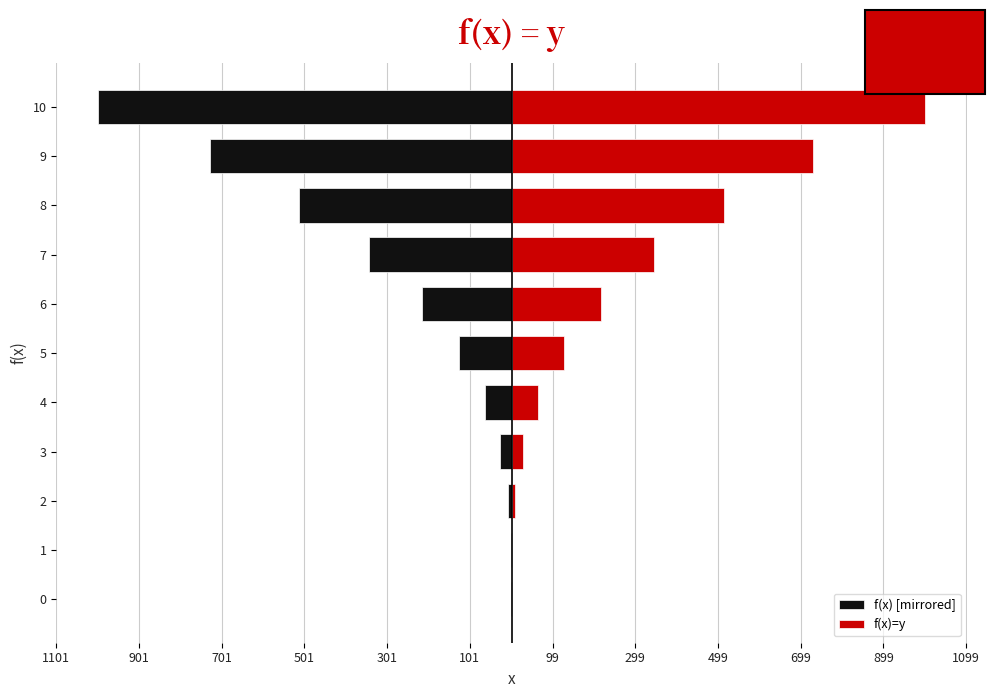

What is the maximum value shown in the chart?

1001